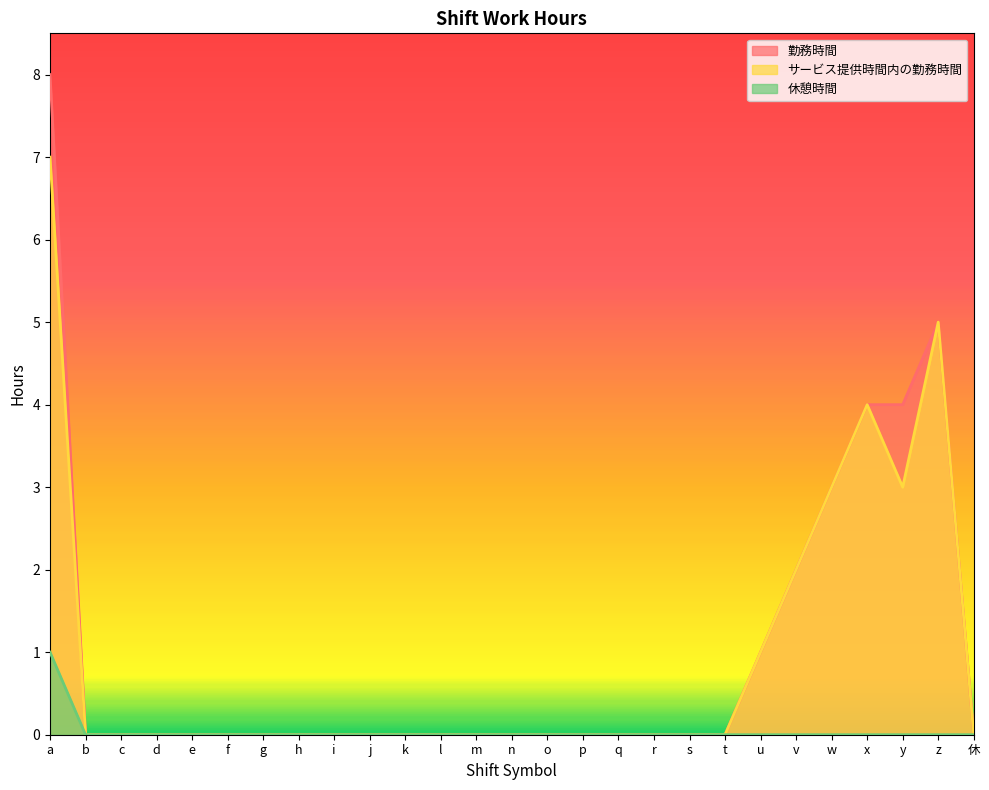

At which category is the sum across all series the highest?

a